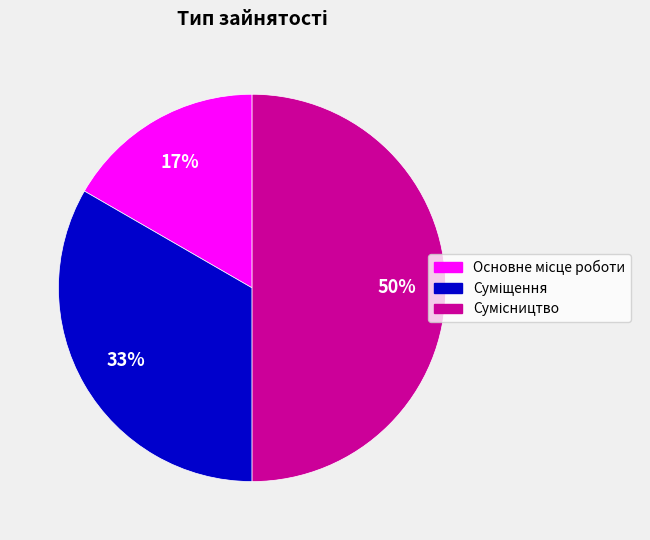

To the nearest percent, what is the average slice percentage?

33%